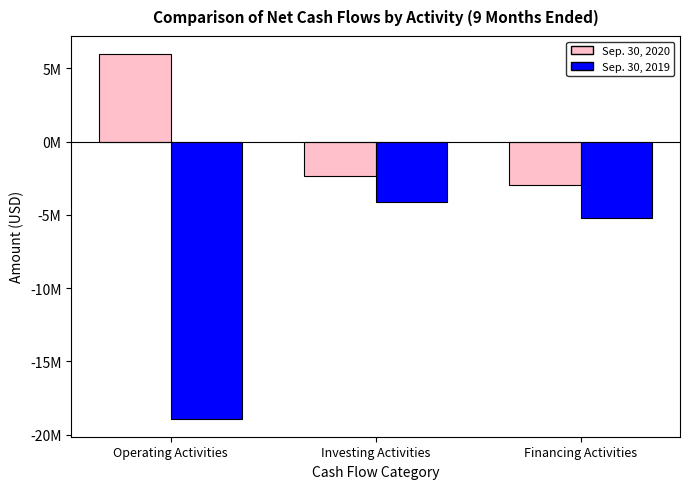

Reading left to right, list all the values displayed in this chart.

Sep. 30, 2020: Operating Activities=5969252	Investing Activities=-2362367	Financing Activities=-2937138
Sep. 30, 2019: Operating Activities=-18899694	Investing Activities=-4097269	Financing Activities=-5232595